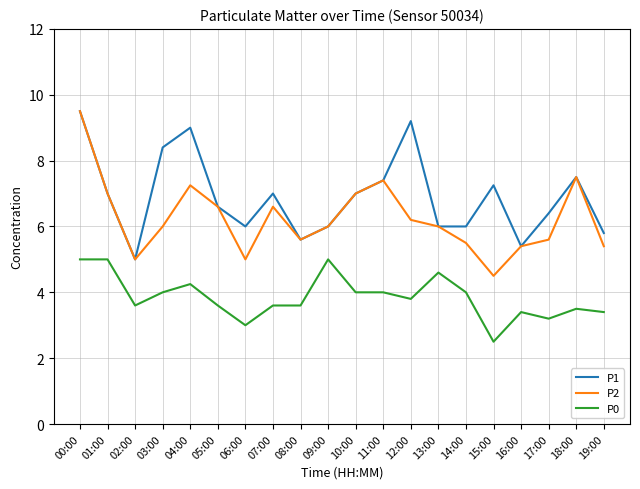

Rank the series at 04:00 from highest to lowest value.

P1, P2, P0